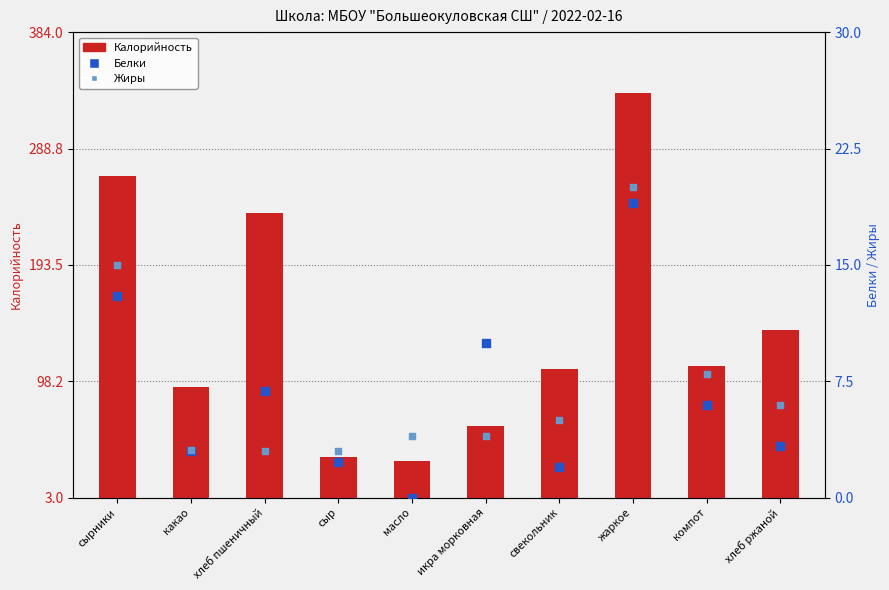

Which series reaches the minimum Y coordinate?

Белки